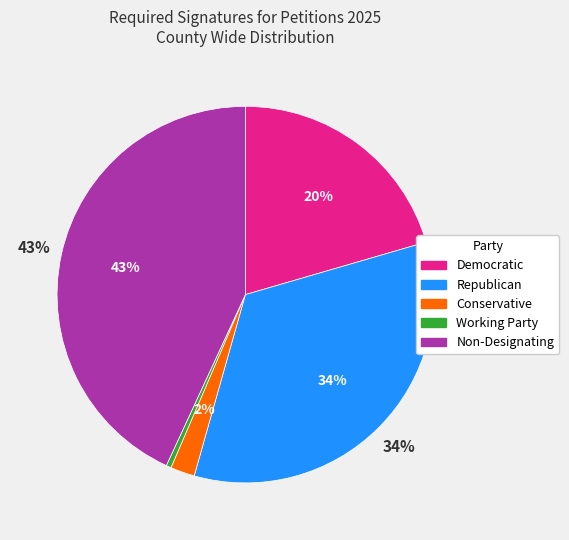

Between Republican and Working Party, which is larger?

Republican